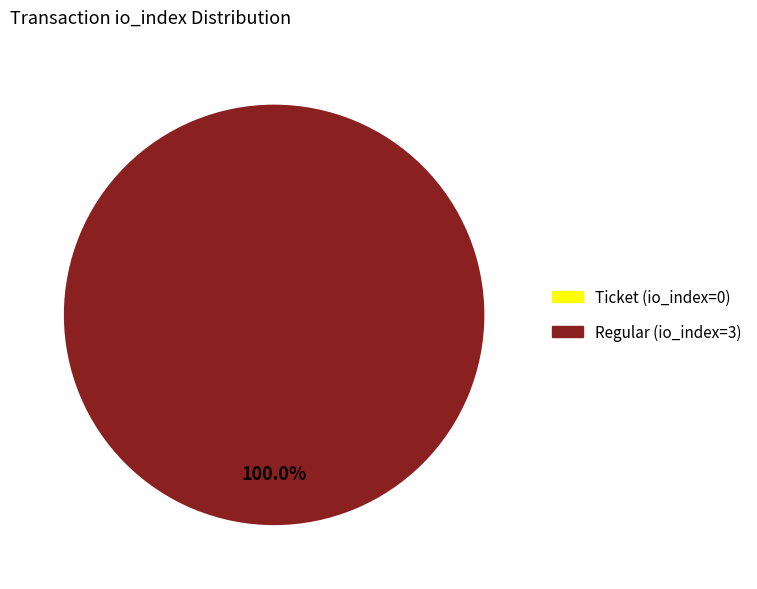

What is the majority slice?

Regular (io_index=3)